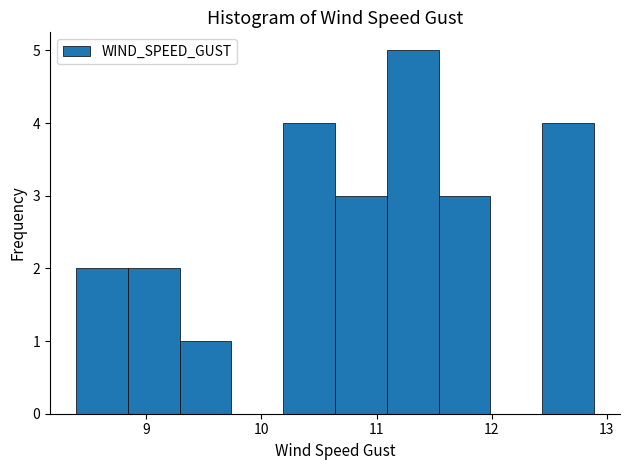

Reading left to right, list every bar in this chart as the range it spans on the x-axis followed by its height. Neither the bar edges nor the heights are printed on the chart, so give them approximately, as read against the axes.

8.4 to 8.8: 2
8.8 to 9.3: 2
9.3 to 9.7: 1
9.7 to 10.2: 0
10.2 to 10.6: 4
10.6 to 11.1: 3
11.1 to 11.5: 5
11.5 to 12.0: 3
12.0 to 12.4: 0
12.4 to 12.9: 4